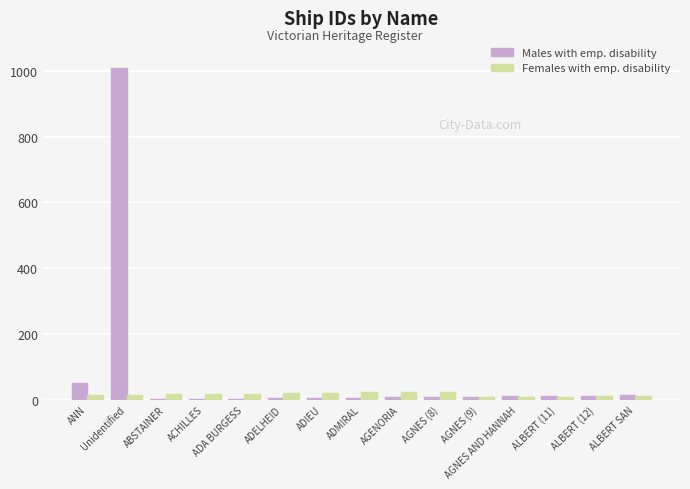

What is the sum of all Females with emp. disability values?

233